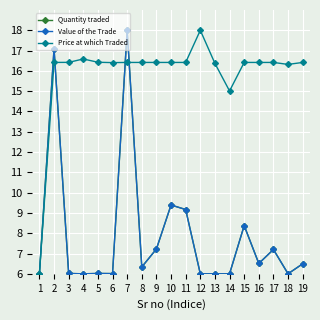

True or false: Value of the Trade has more than 1 interior local peaks.

True